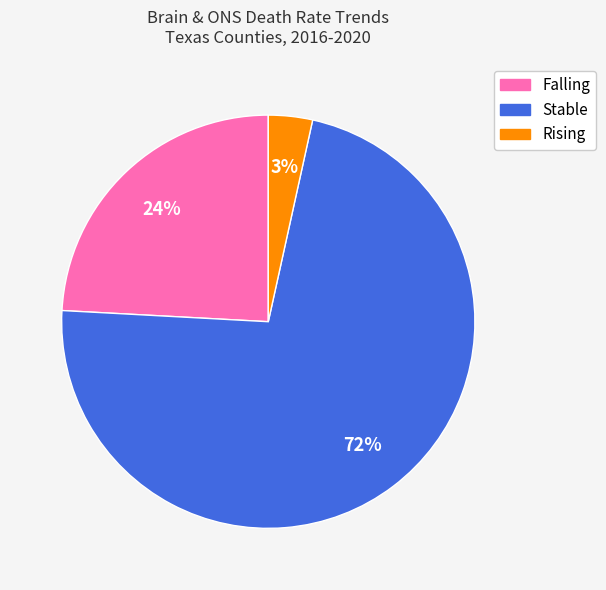

To the nearest percent, what is the average slice percentage?

33%